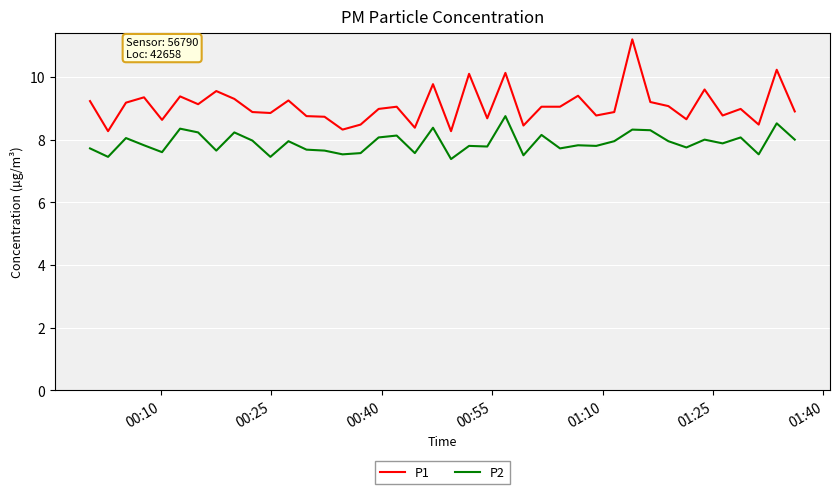

List the series in order of their overall mean, highest first.

P1, P2